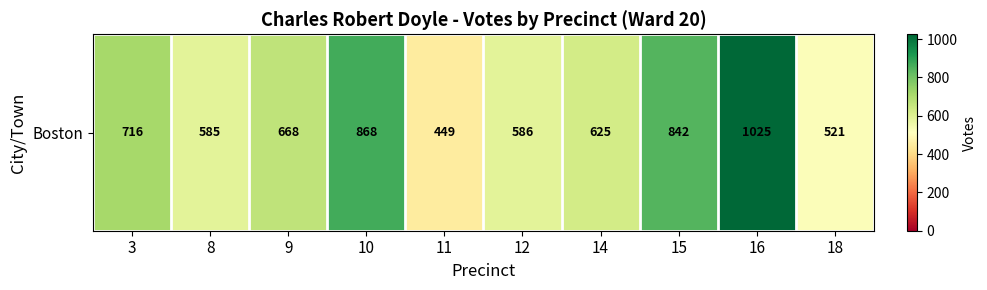

How many values exceed 668?

4